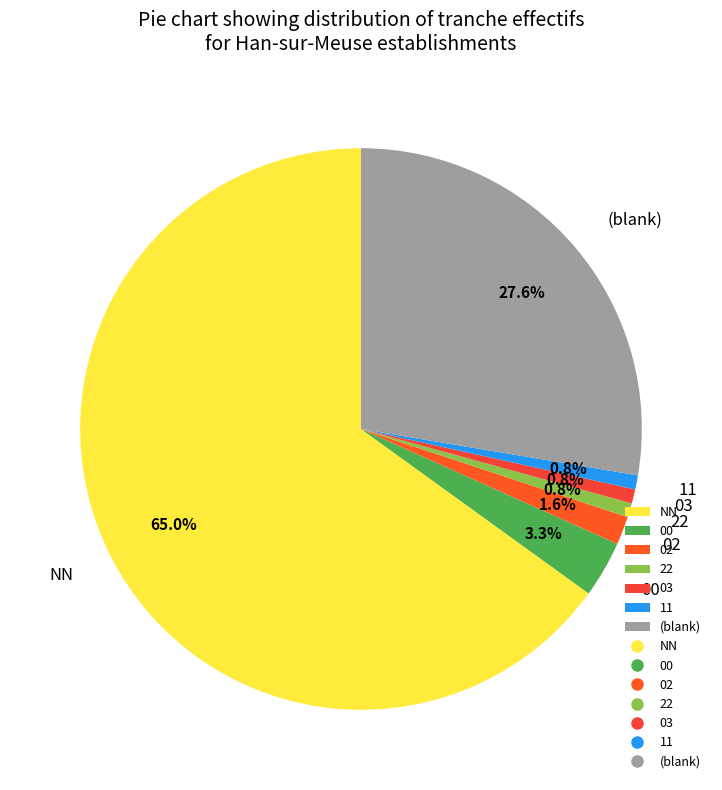

To the nearest percent, what portion does 02 represent?

2%